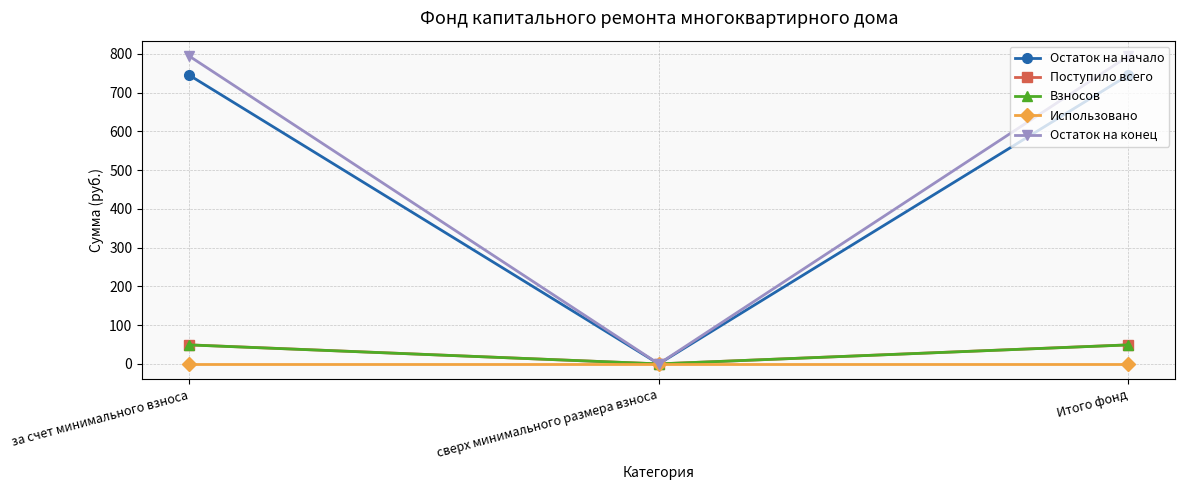

What is the sum of the Поступило всего values at Итого фонд and за счет минимального взноса?

98.3